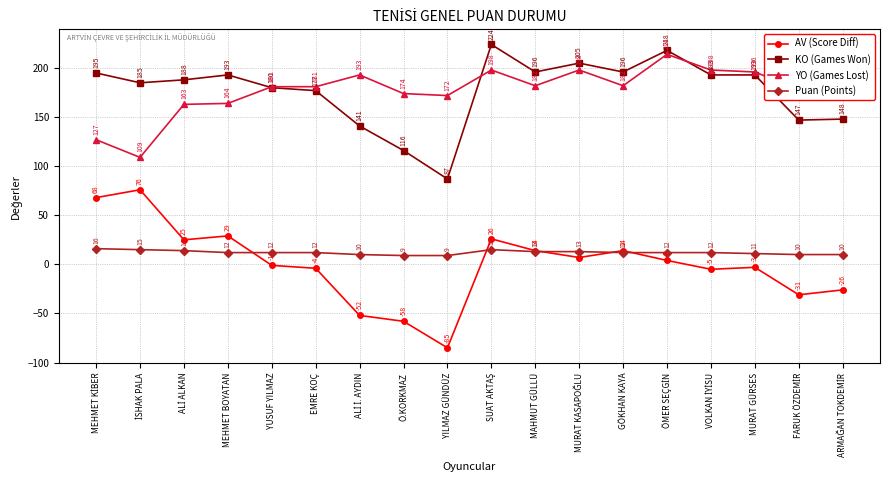

What are all the series names shown in the legend?

AV (Score Diff), KO (Games Won), YO (Games Lost), Puan (Points)